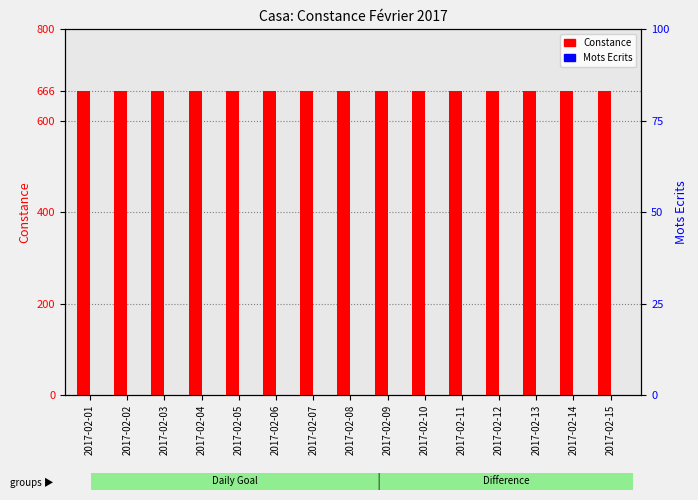

How many bars are there in each group?

2